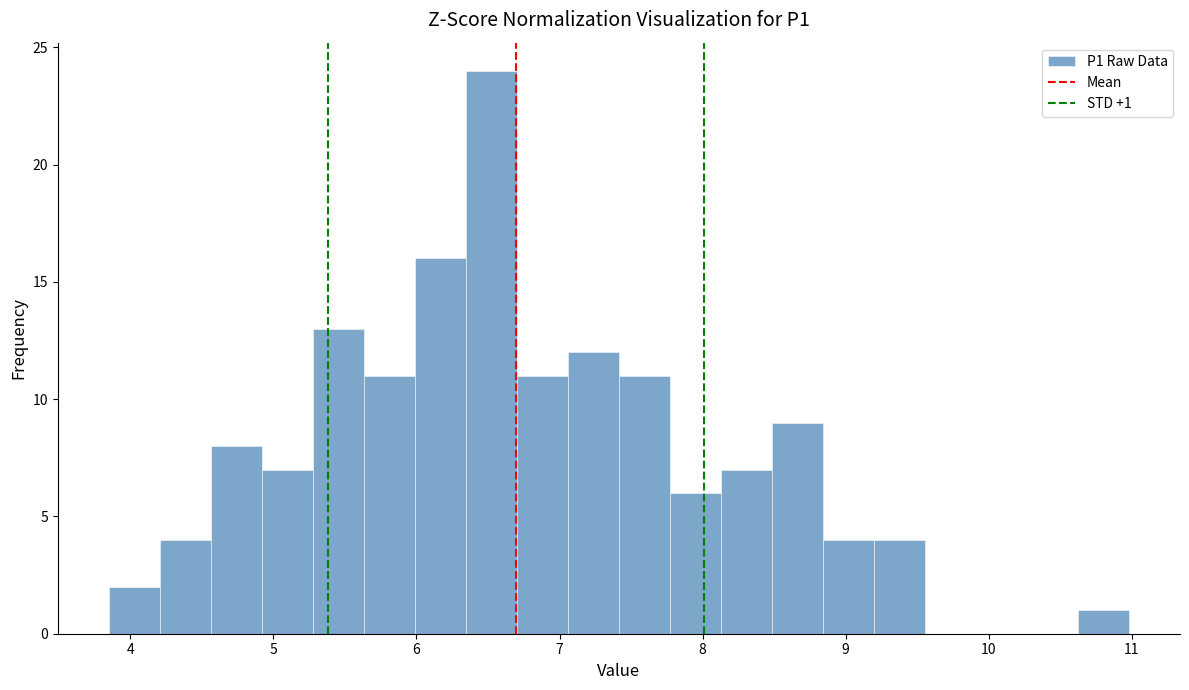

Read against the x-axis, roughly where is the centre of the tallest bar?

6.5